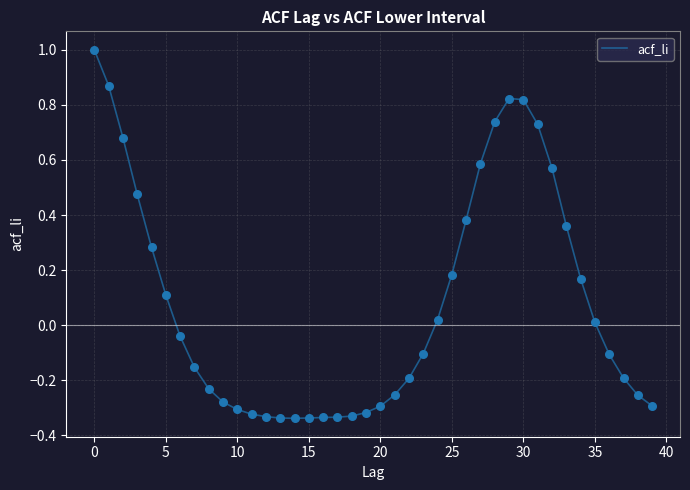

What is the maximum value shown in the chart?

1.0